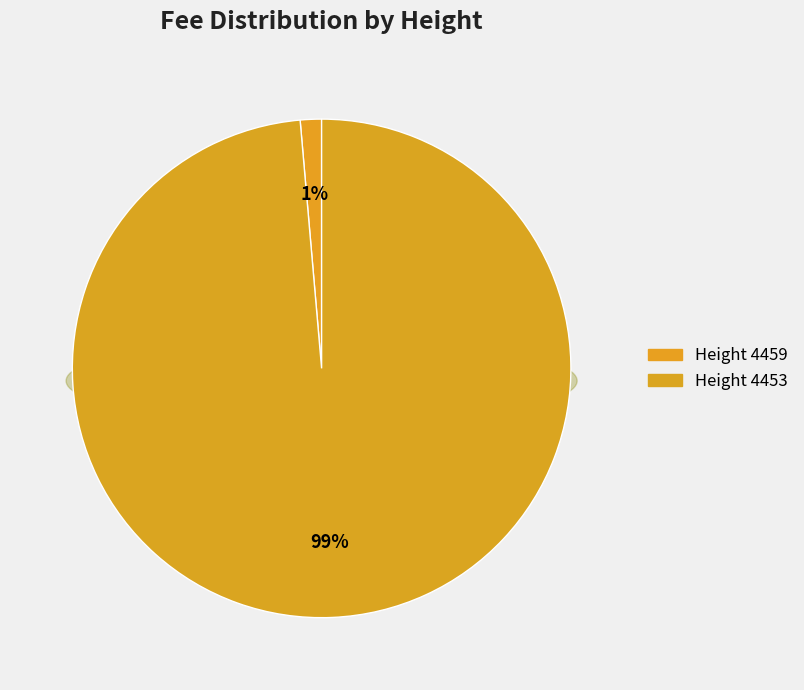

Which has a higher value, 4459 or 4453?

4453